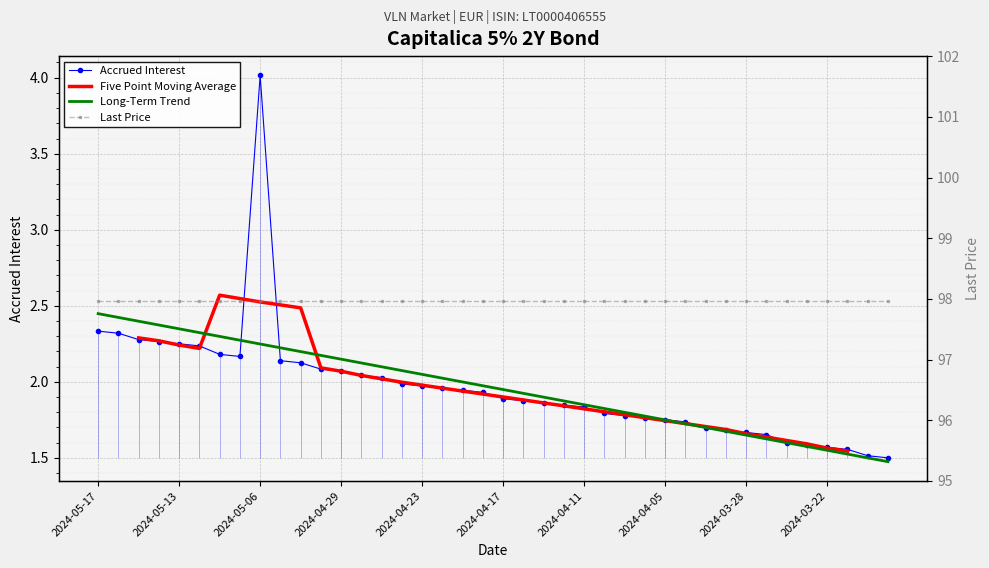

True or false: the data has more than 1 interior local peaks.

False